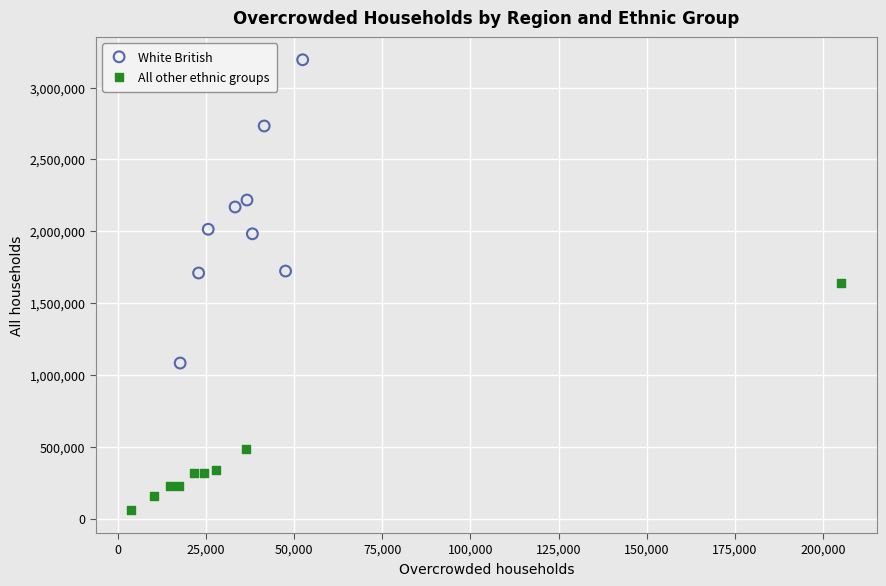

Which series contains the lowest Y value?

All other ethnic groups